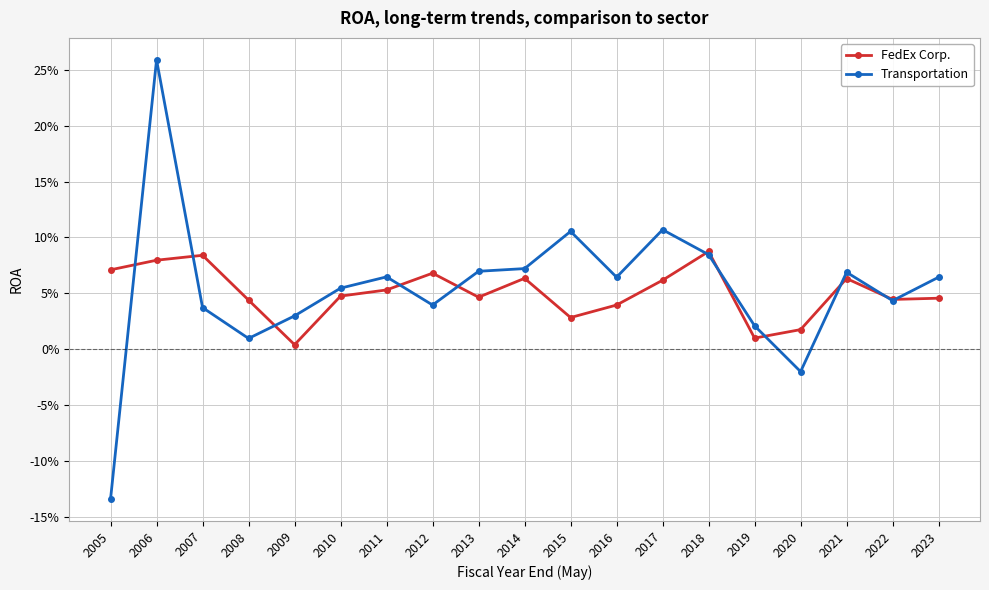

What is the average value of the FedEx Corp. series?

0.1